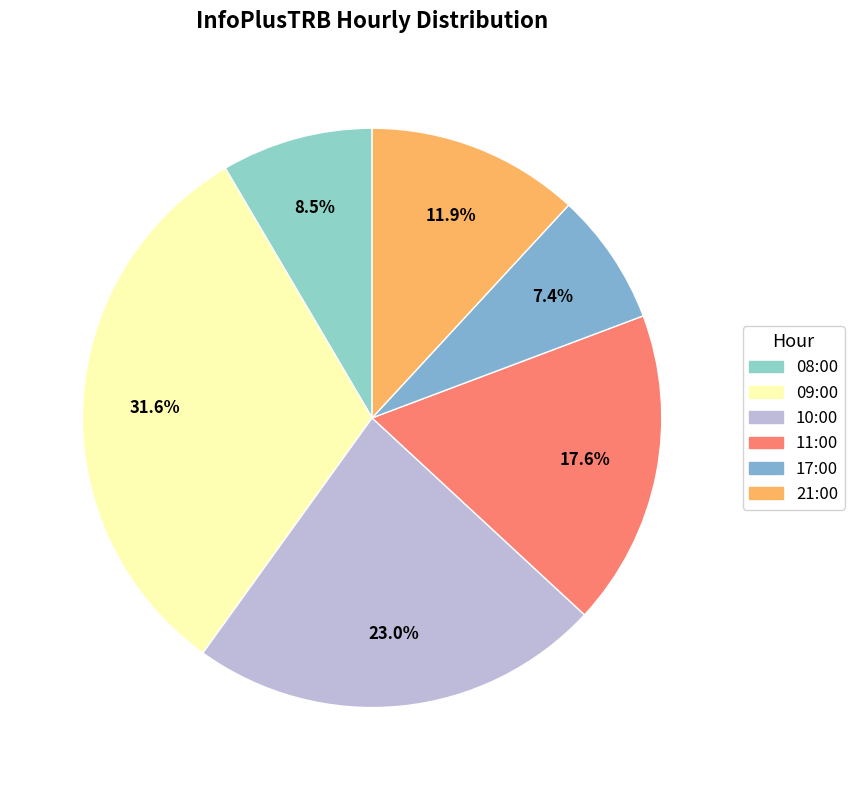

What percentage is the 11:00 slice, to the nearest percent?

18%